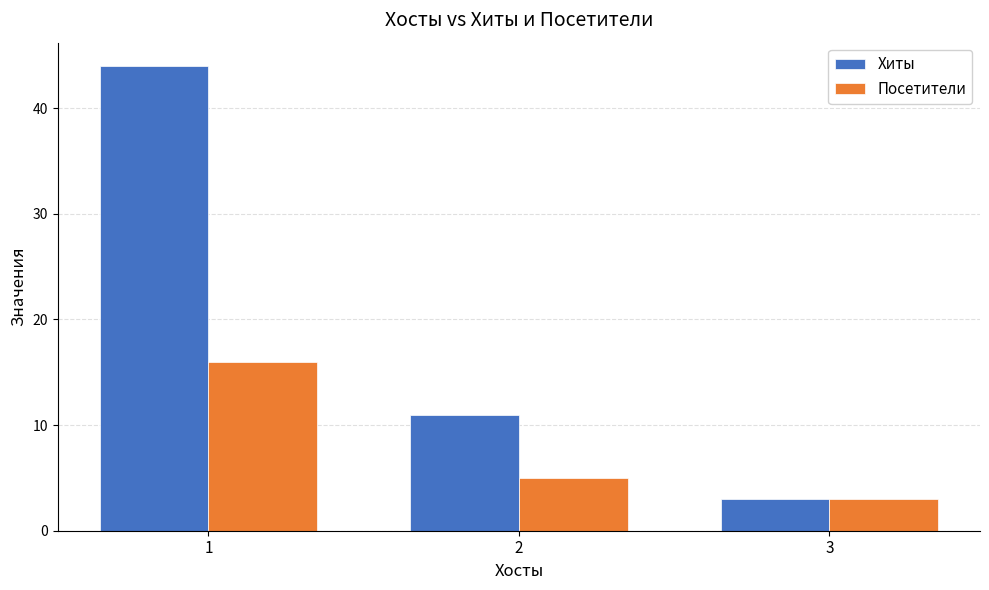

Read the Посетители value at 3.

3